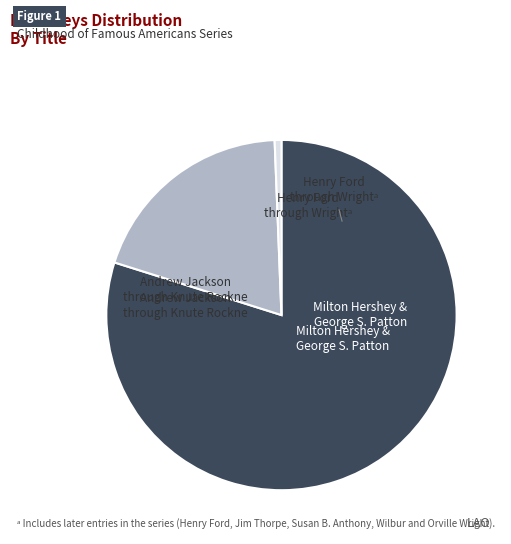

Is there a majority slice in this chart?

Yes